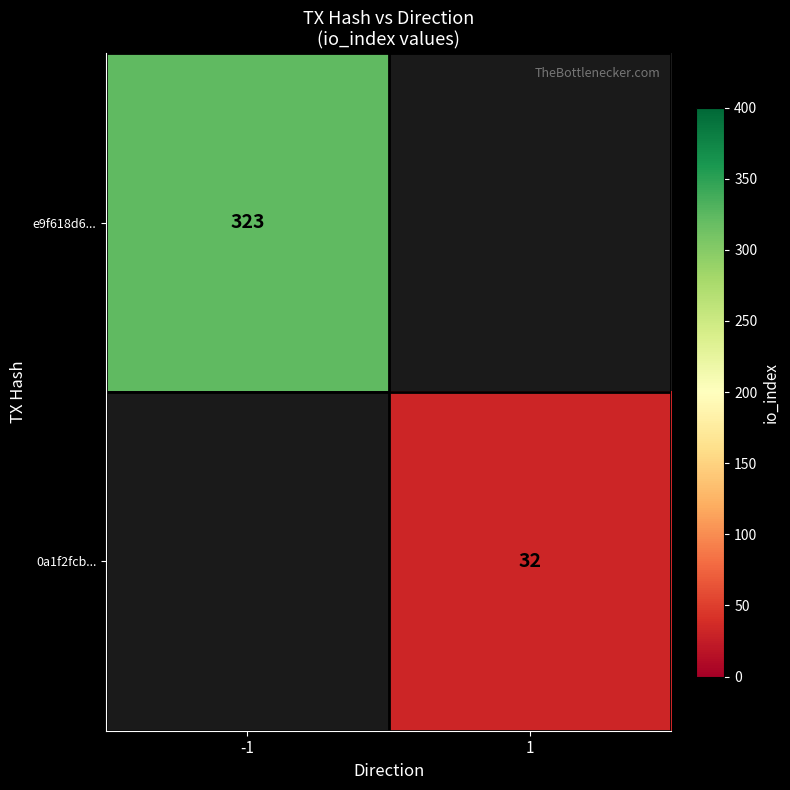

Count the number of data series in this chart.

2